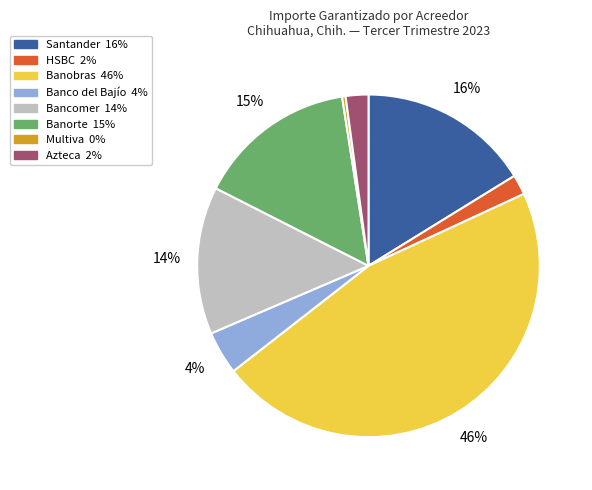

Is there a majority slice in this chart?

No